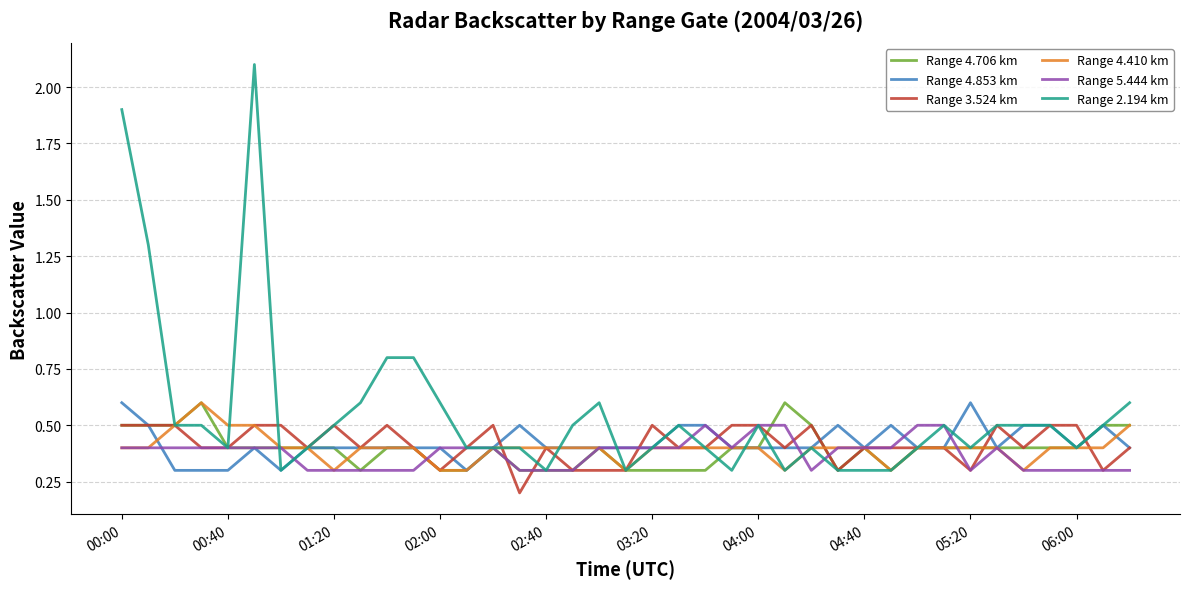

What is the sum of all Range 4.706 km values?

15.4